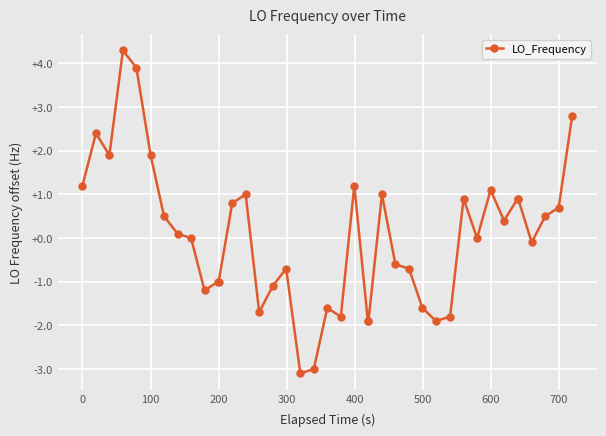

What is the difference between the maximum and minimum values?

7.4